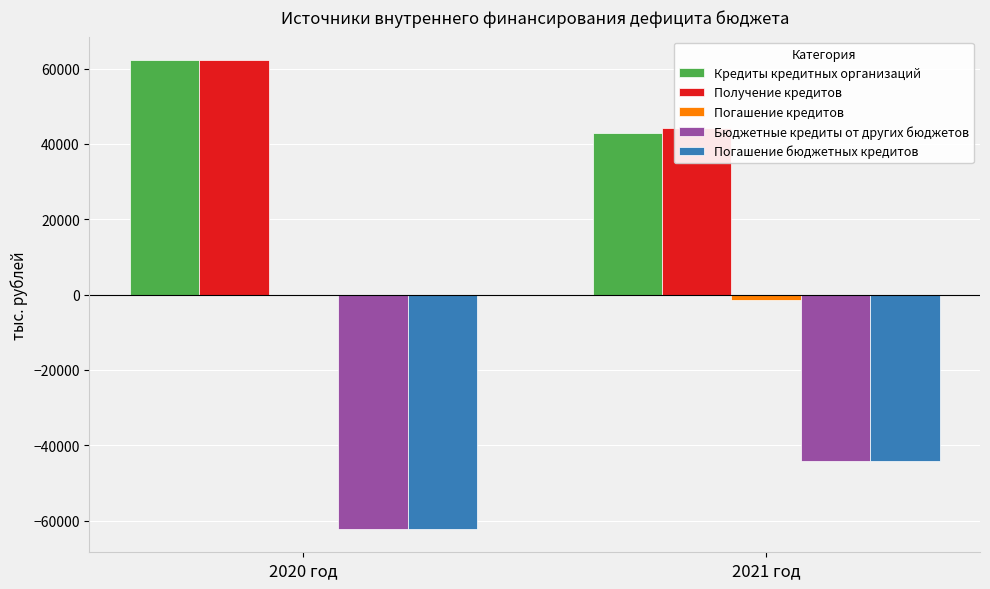

What is the label of the 1st bar from the left?

2020 год